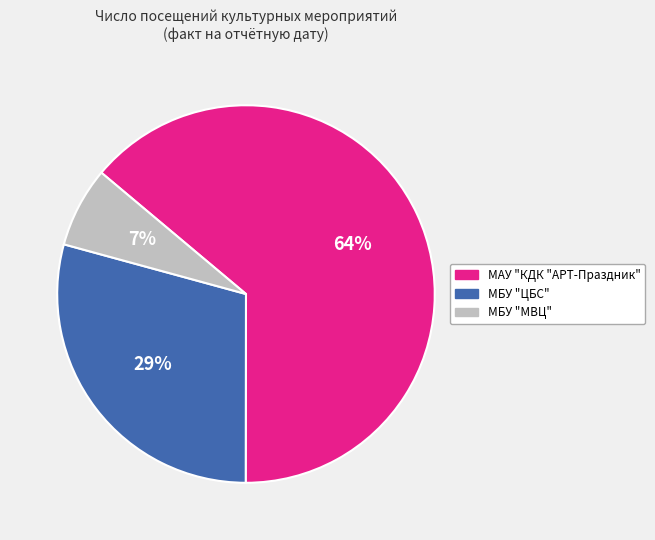

Does any single category account for the majority?

Yes